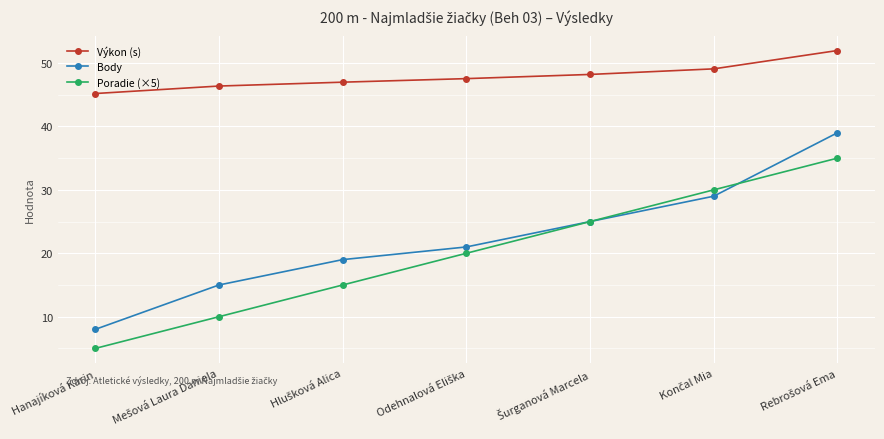

How many values in the Body series are below 21?

3